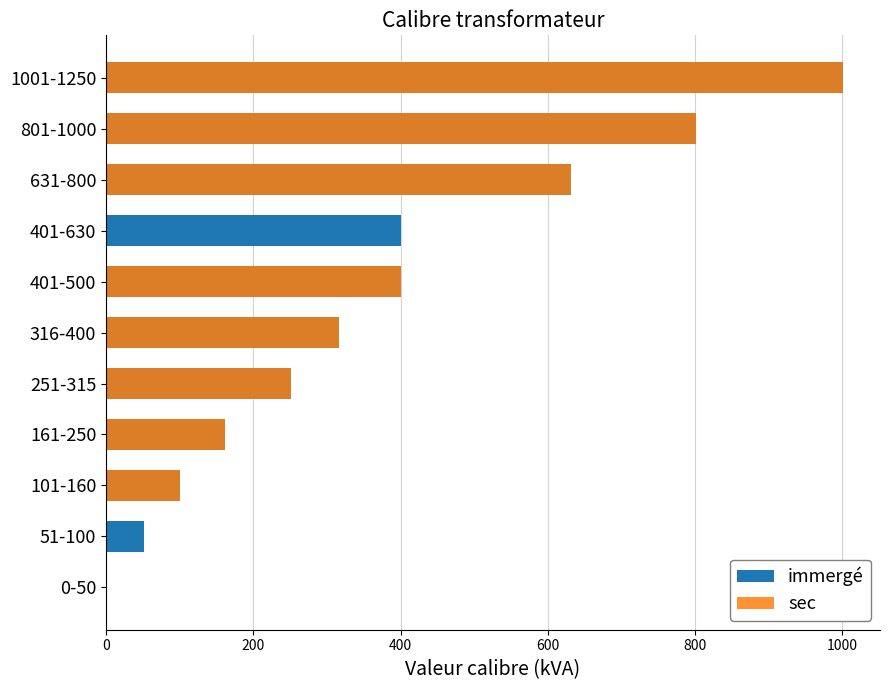

At how many categories does at least one series exceed 83?

9